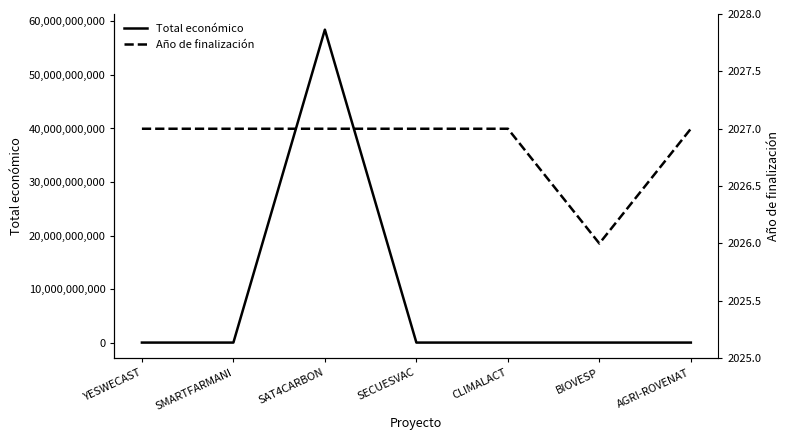

Count the Año de finalización values in the range 2027 to 2028.

6